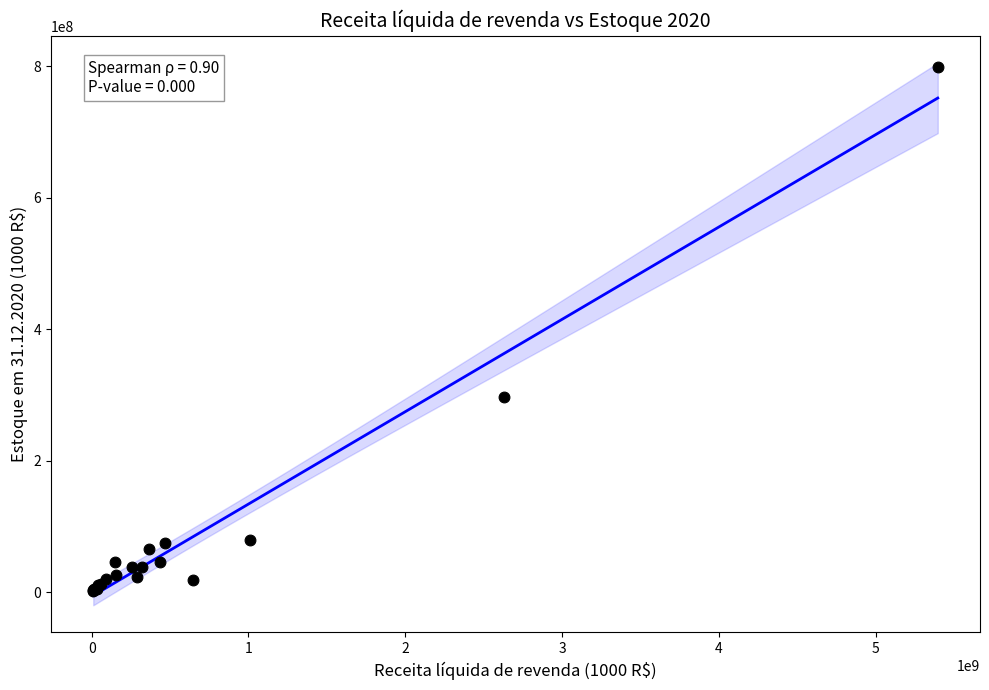

What Y value in the scatter plot is closest to 400165573?

296389956